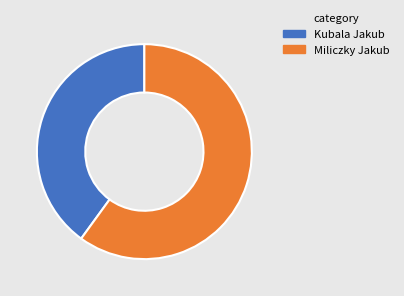

Combined, do Miliczky Jakub and Kubala Jakub account for over 50%?

Yes